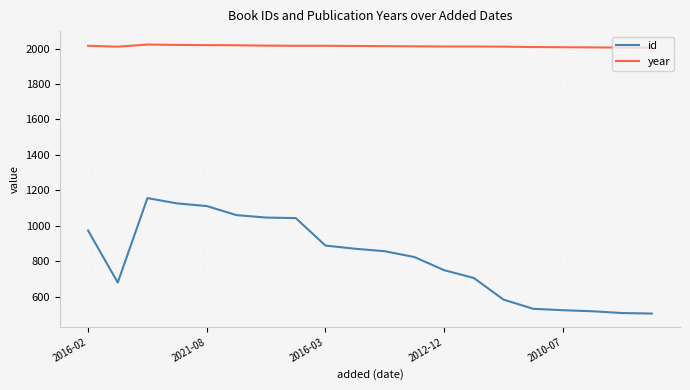

List the series in order of their overall mean, highest first.

year, id